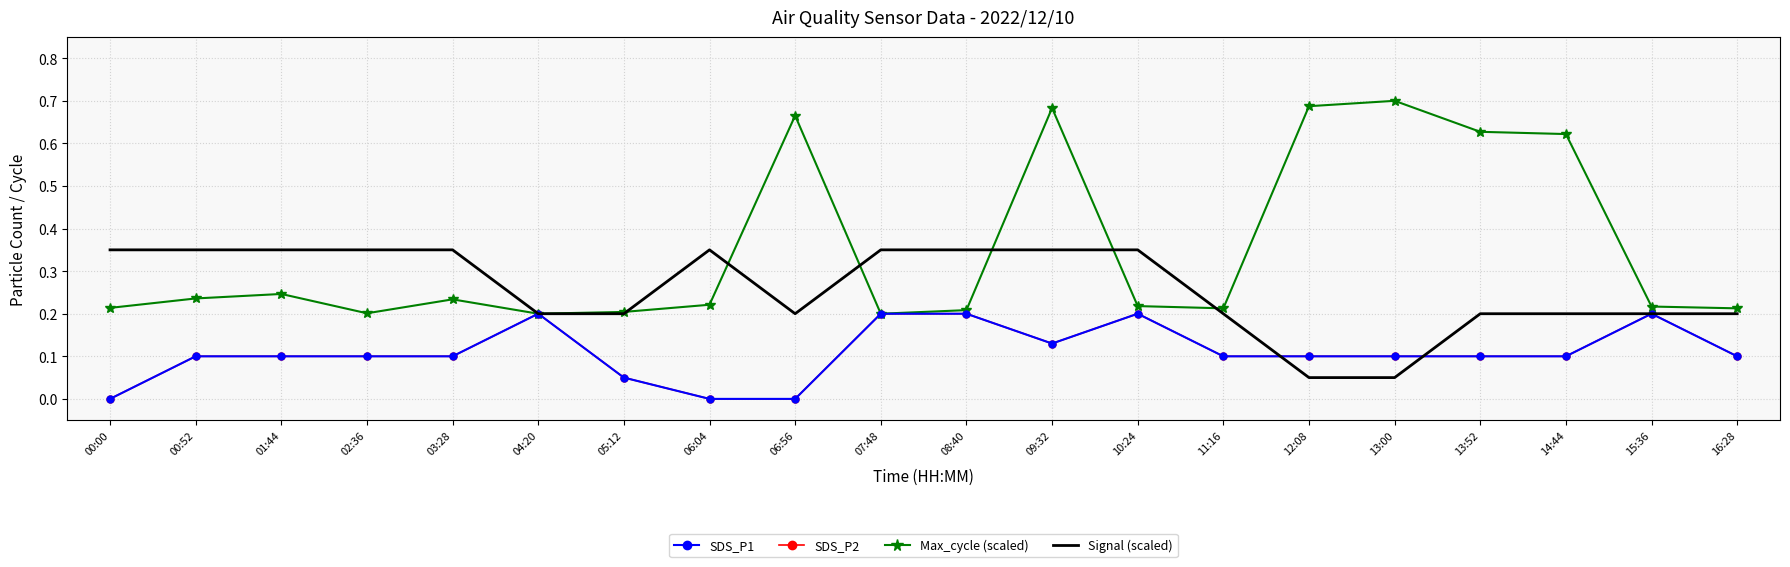

The value of Max_cycle (scaled) at 11:16 is 0.4. True or false?

False